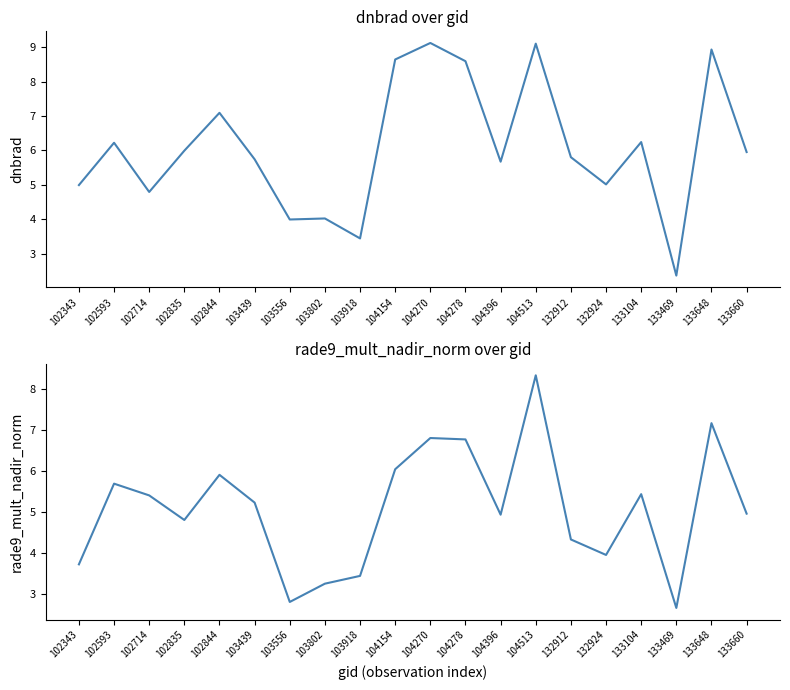

How many series are shown in this chart?

2